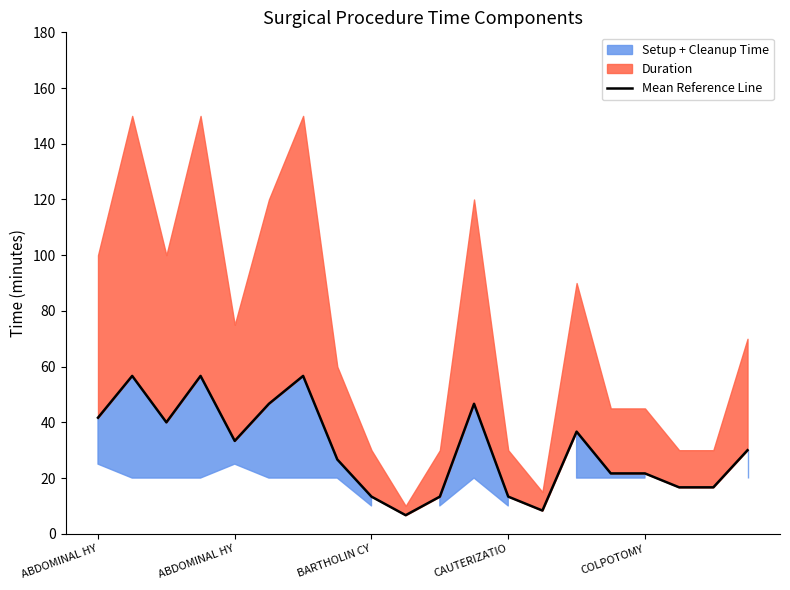

What is the difference between the maximum and minimum values?

50.0